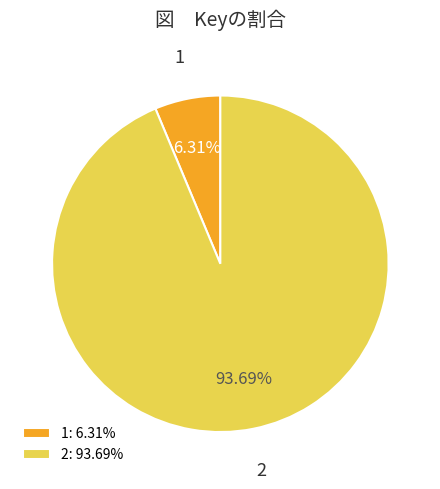

Is the sum of 2 and 1 greater than half?

Yes